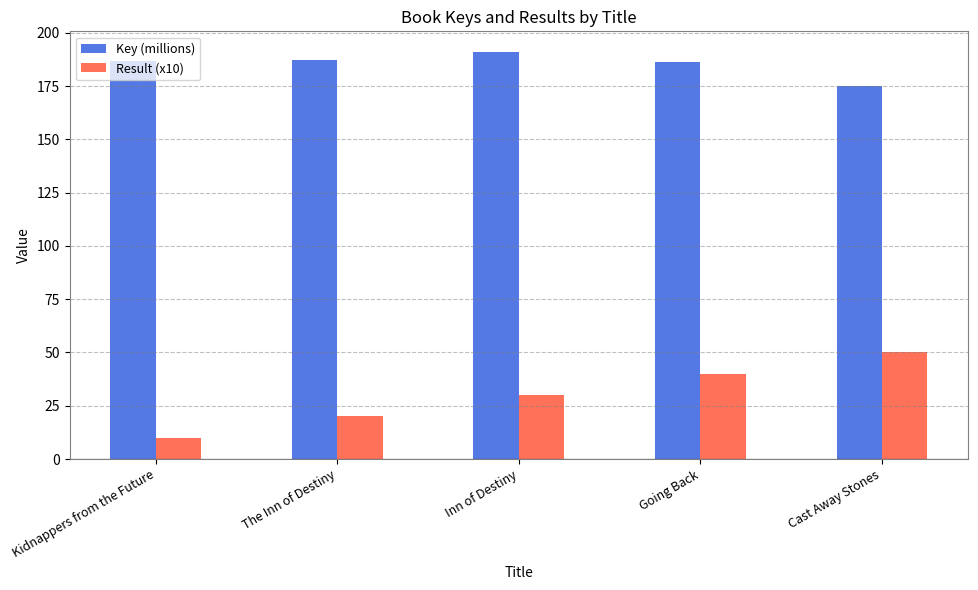

What is the spread (max minus min) of values at Cast Away Stones?

125.0